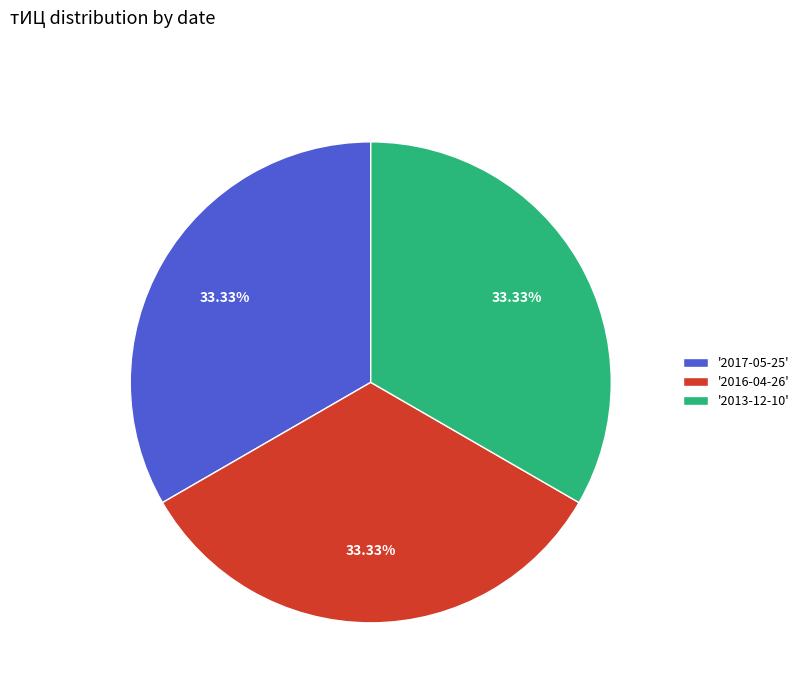

Is there a majority slice in this chart?

No